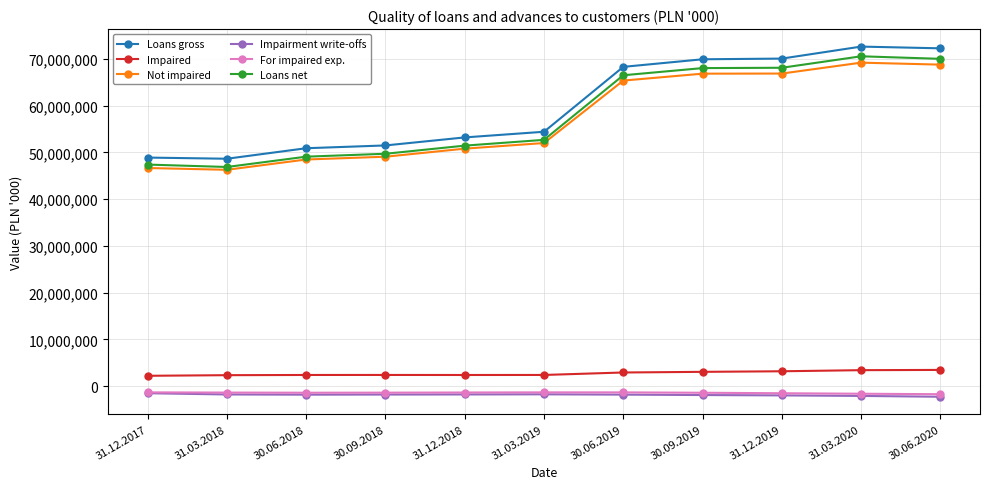

What is the minimum value for Loans net?

46894753